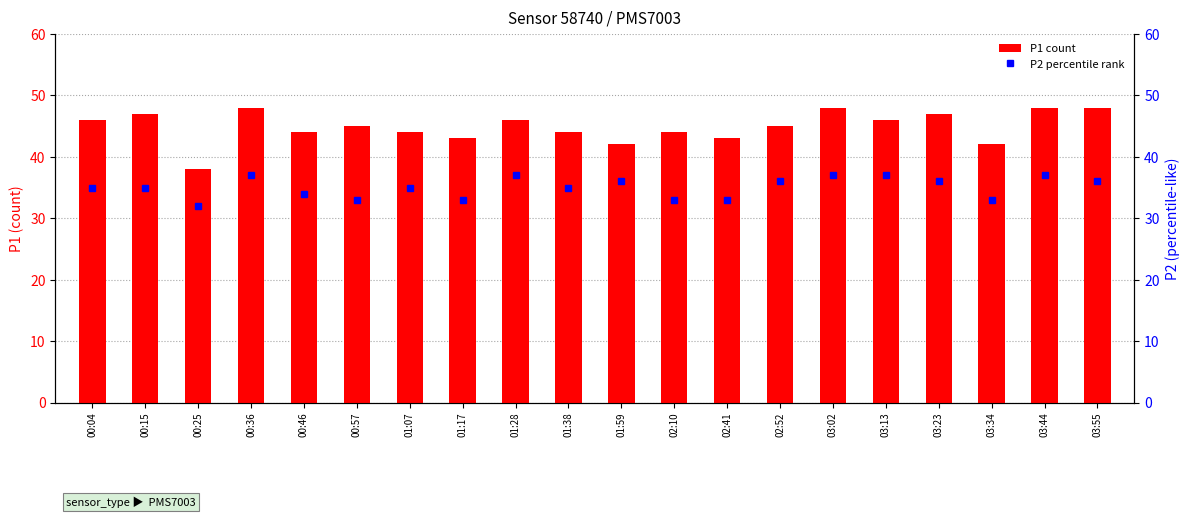

Which series has the largest range (max minus min)?

P1